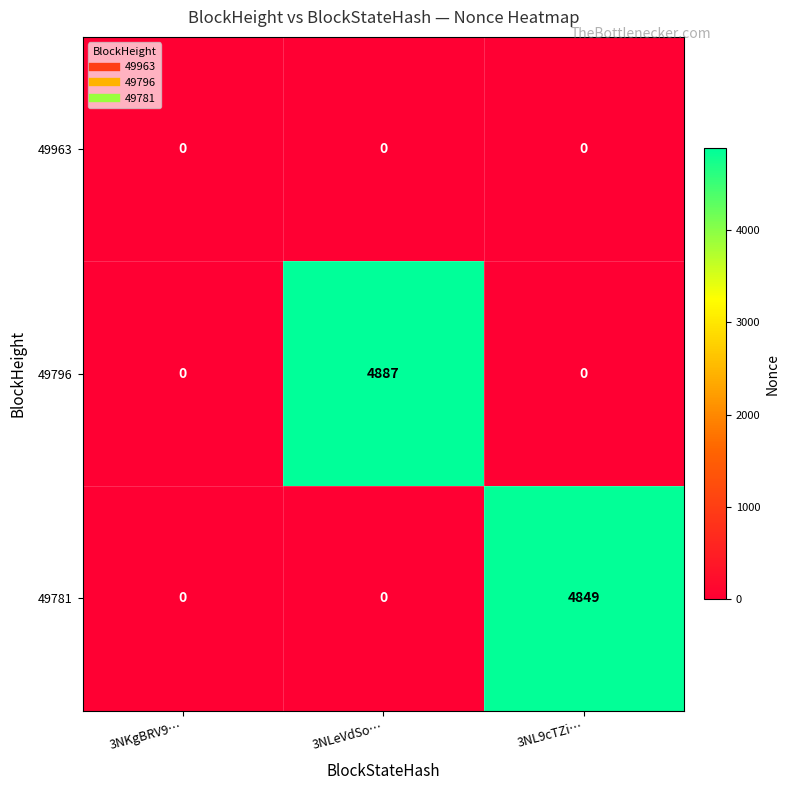

What is the maximum value shown in the chart?

4887